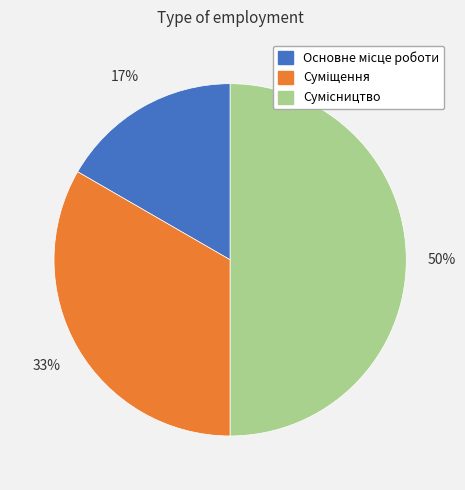

To the nearest percent, what is the difference between the largest and smallest slice percentages?

33%